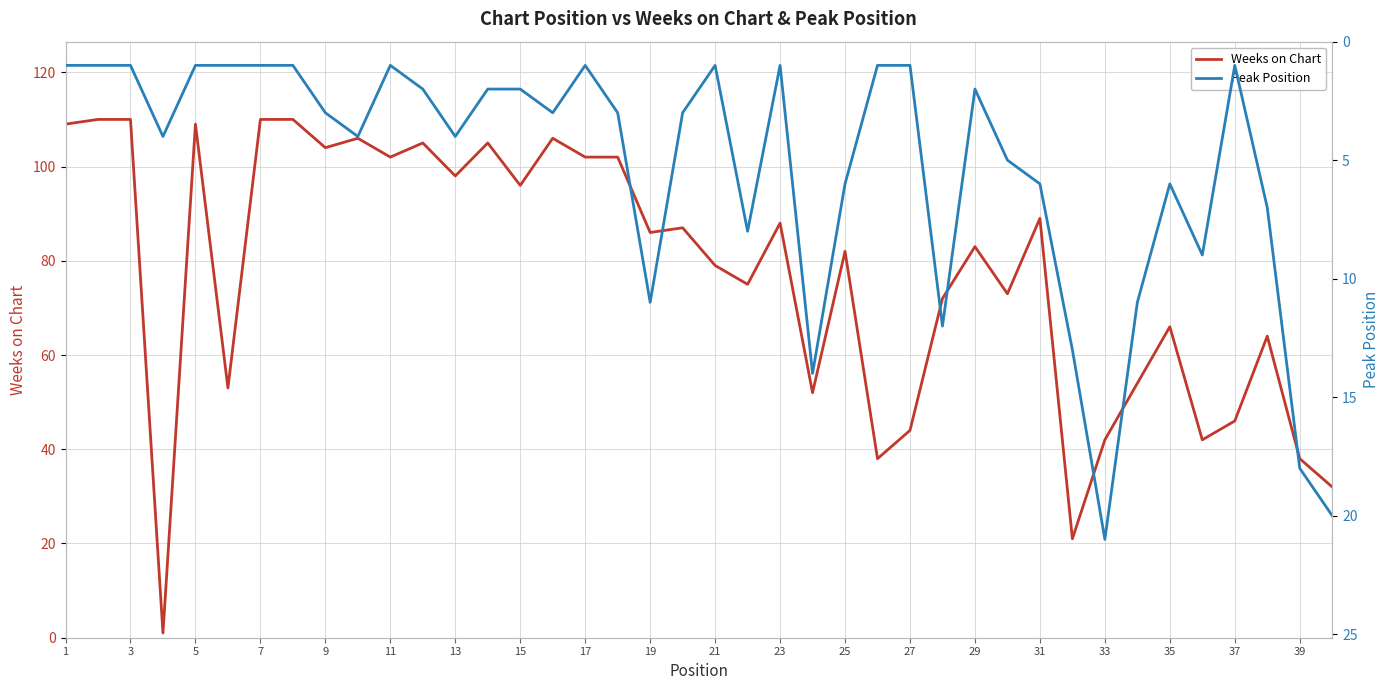

What is the difference between the second highest and second lowest values in the Peak Position series?

19